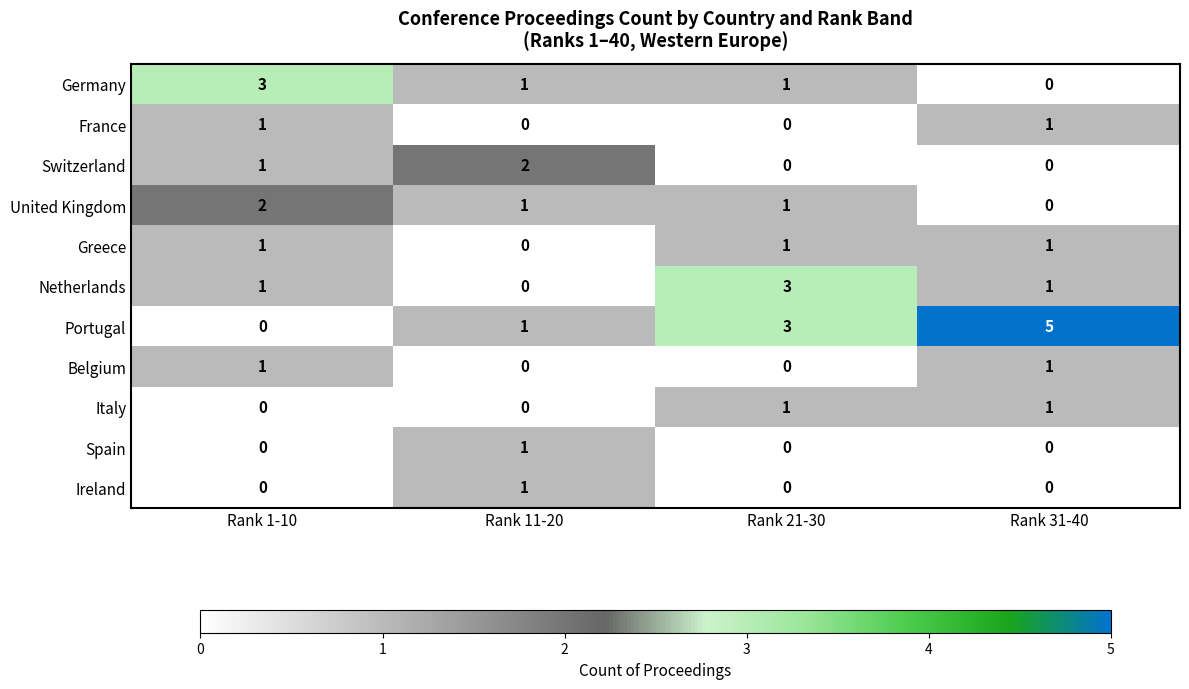

What is the difference between the highest and lowest values at Rank 21-30?

3